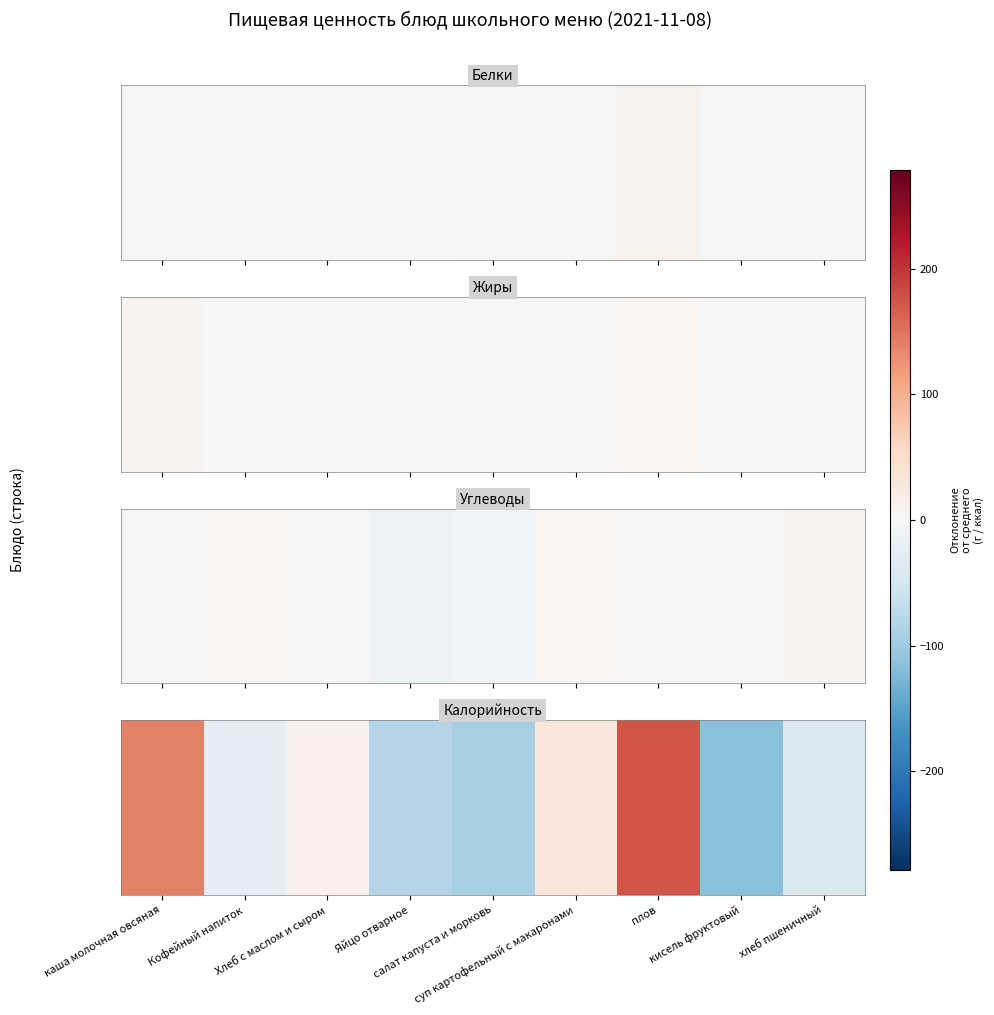

What is the difference between the second highest and second lowest values?

232